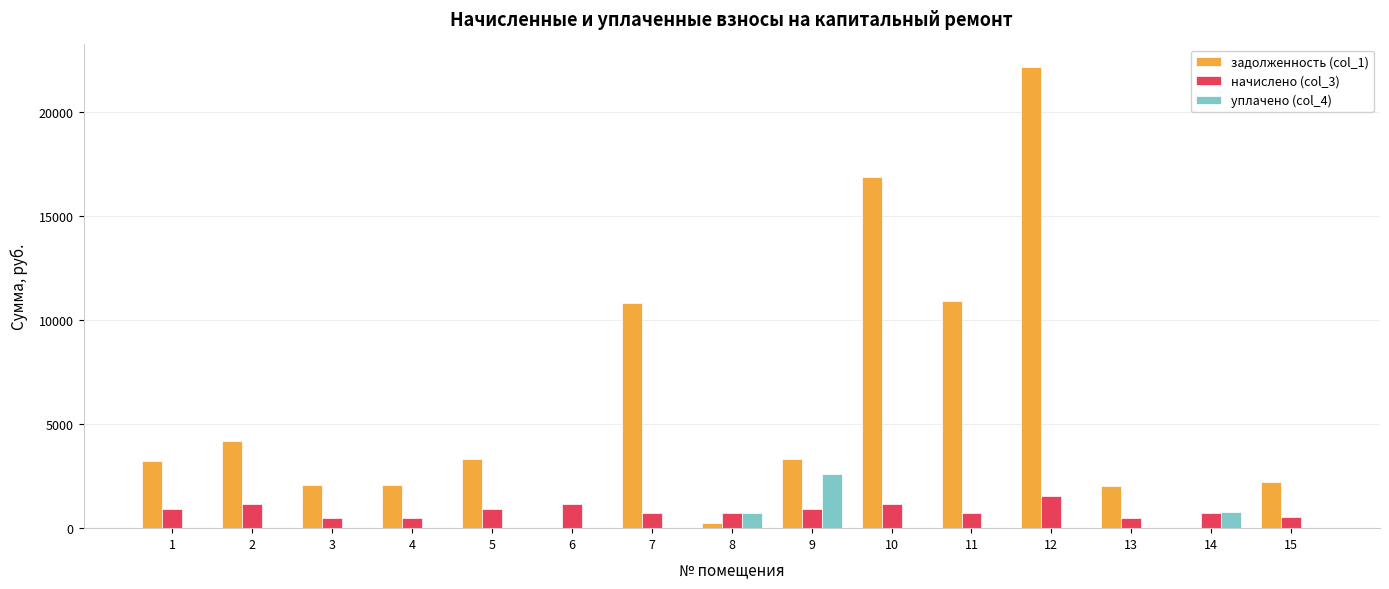

What are all the series names shown in the legend?

задолженность (col_1), начислено (col_3), уплачено (col_4)